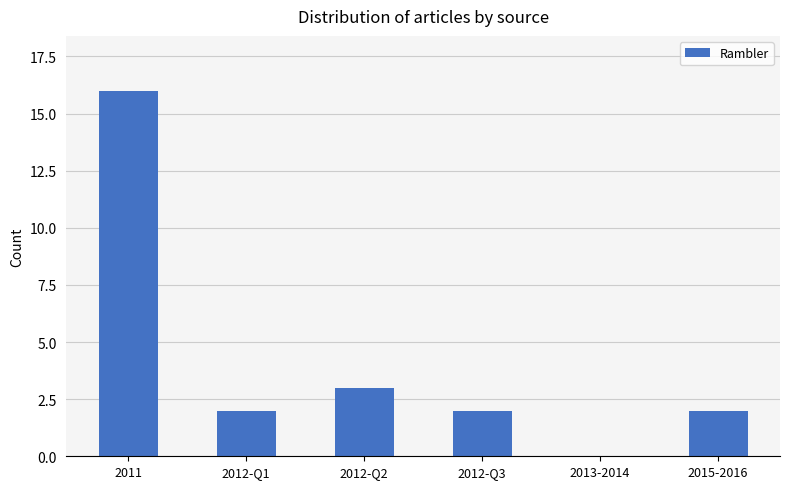

What is the change in value from 2012-Q3 to 2013-2014?

-2